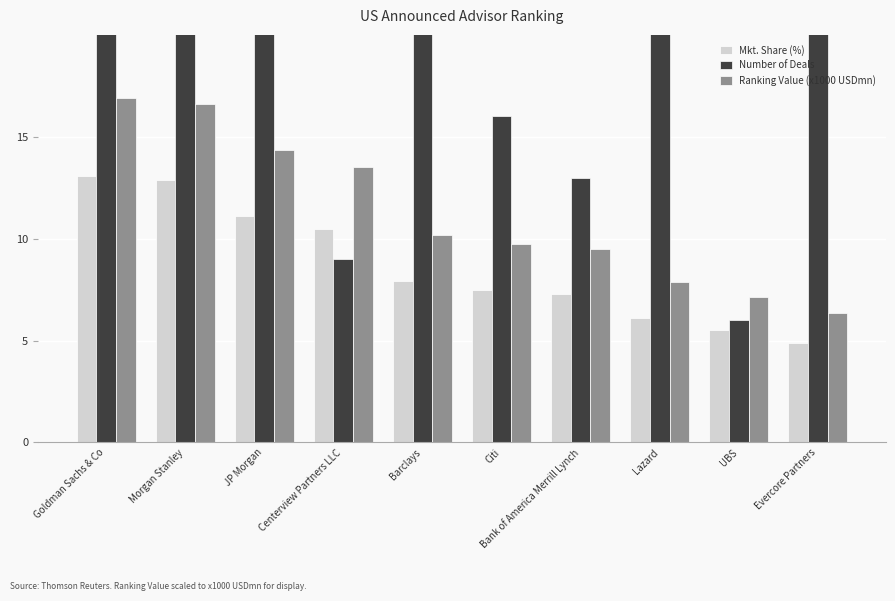

Where is Ranking Value (x1000 USDmn) nearest to the value 11?

Barclays